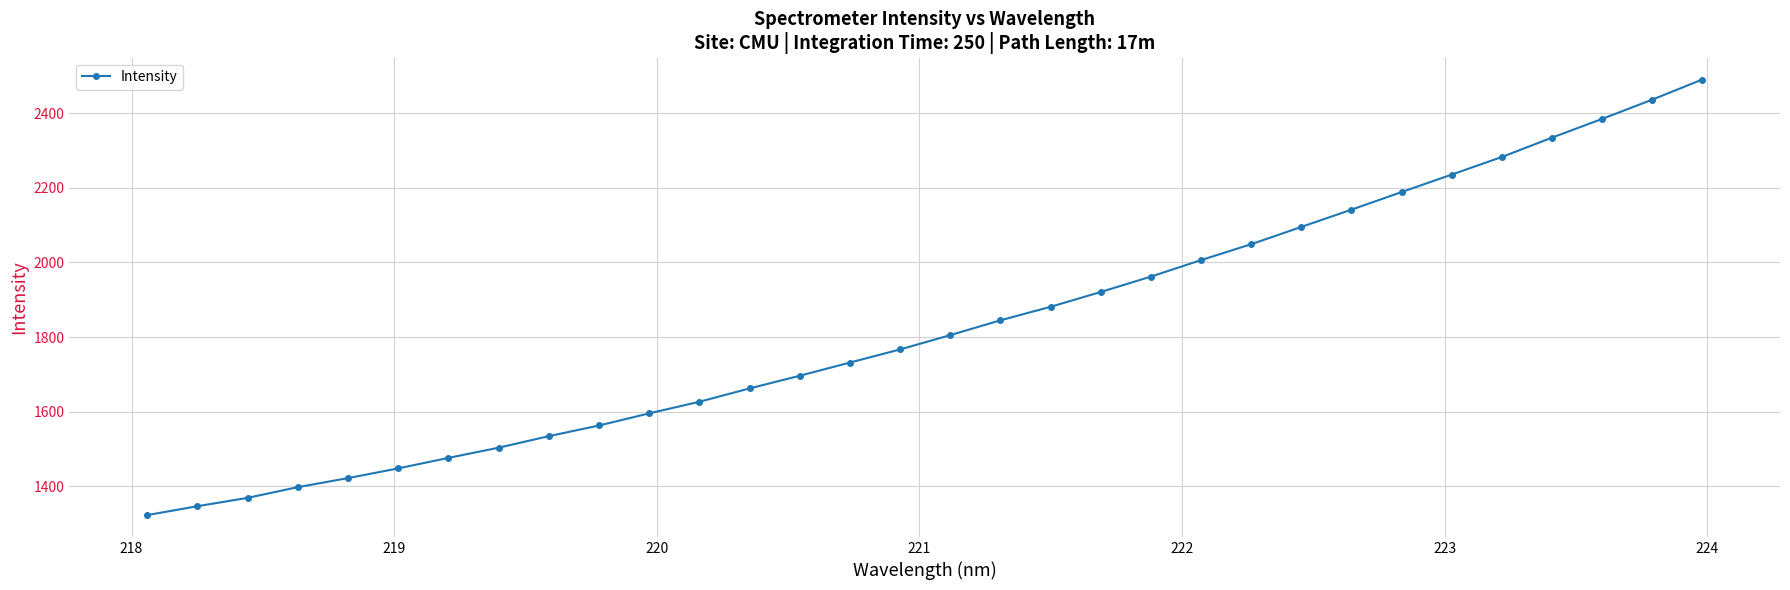

What is the value of the 16th point from the left?

1766.7